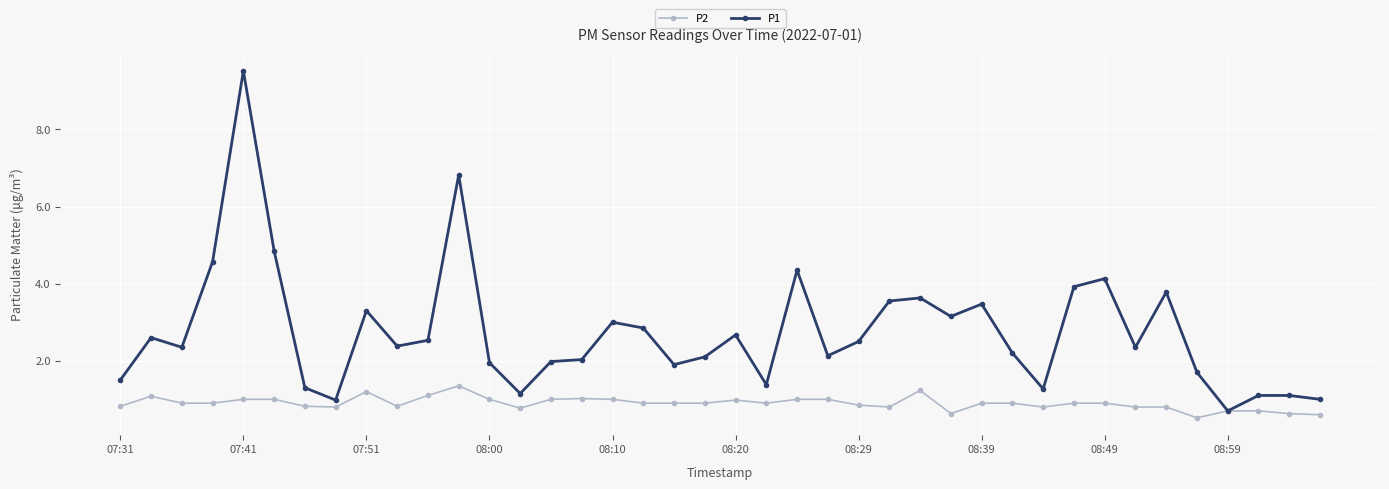

True or false: P1 has more than 0 points higher than both neighbors.

True